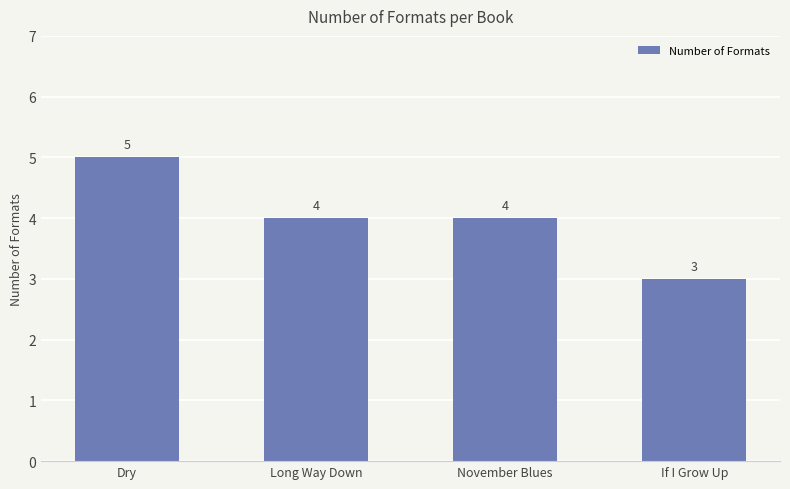

How many data points are less than 4?

1